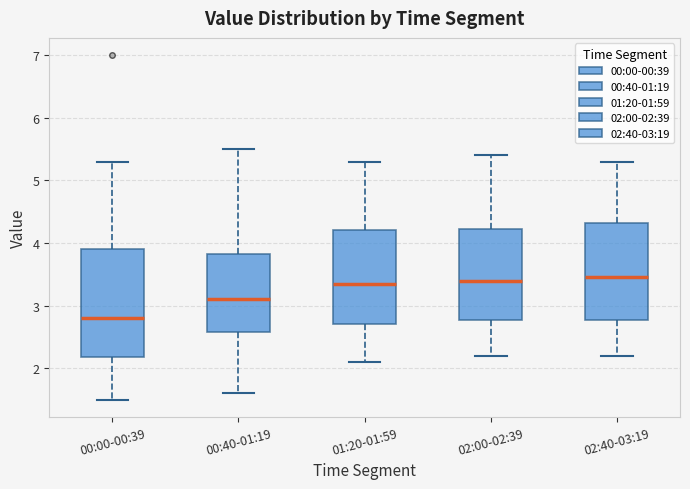

Reading left to right, read every box against the y-axis: the position of its median line, the range the box covers, and the ends of its whiskers. The values are not printed on the chart, so give them approximately, as read against the axis.

00:00-00:39: median 2.8, box 2.2 to 3.9, whiskers 1.5 to 5.3
00:40-01:19: median 3.1, box 2.6 to 3.8, whiskers 1.6 to 5.5
01:20-01:59: median 3.4, box 2.7 to 4.2, whiskers 2.1 to 5.3
02:00-02:39: median 3.4, box 2.8 to 4.2, whiskers 2.2 to 5.4
02:40-03:19: median 3.5, box 2.8 to 4.3, whiskers 2.2 to 5.3